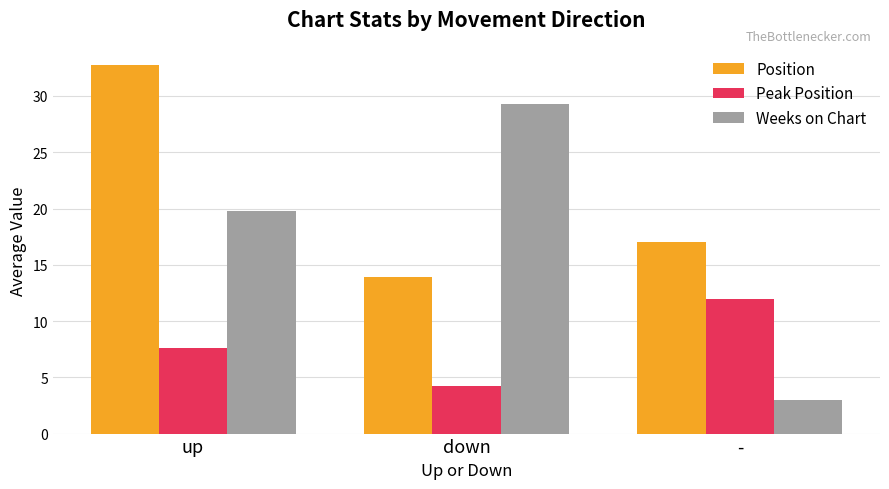

Reading right to left, list all the values displayed in this chart.

Position: 17.0	13.9	32.7
Peak Position: 12.0	4.3	7.6
Weeks on Chart: 3.0	29.3	19.8